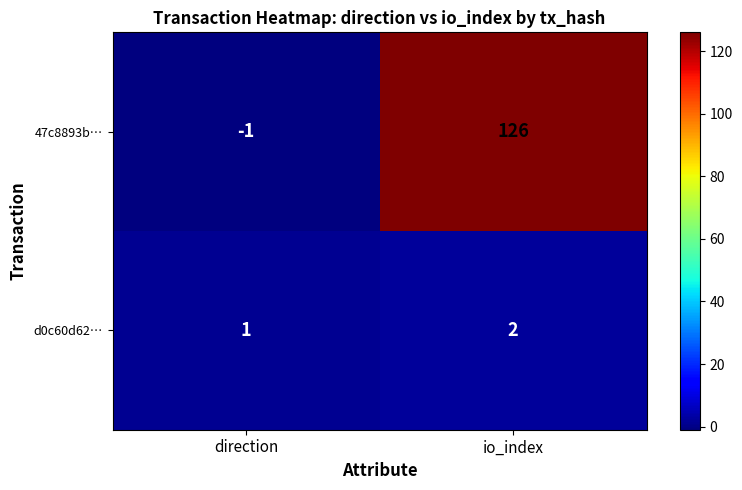

Which category has the highest value across all series?

io_index